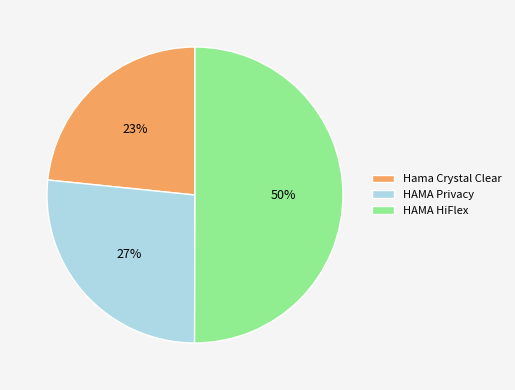

Combined, do HAMA HiFlex and Hama Crystal Clear account for over 50%?

Yes